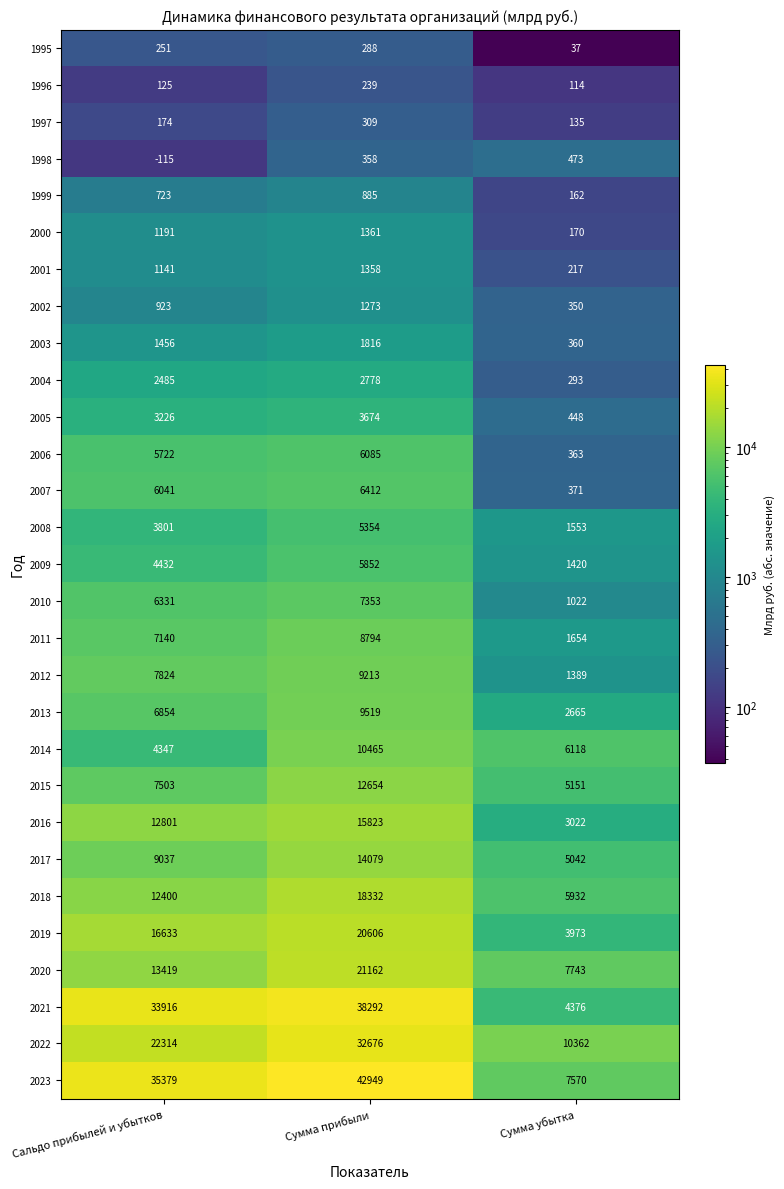

True or false: 2010 has a value of 10123 at Сумма прибыли.

False